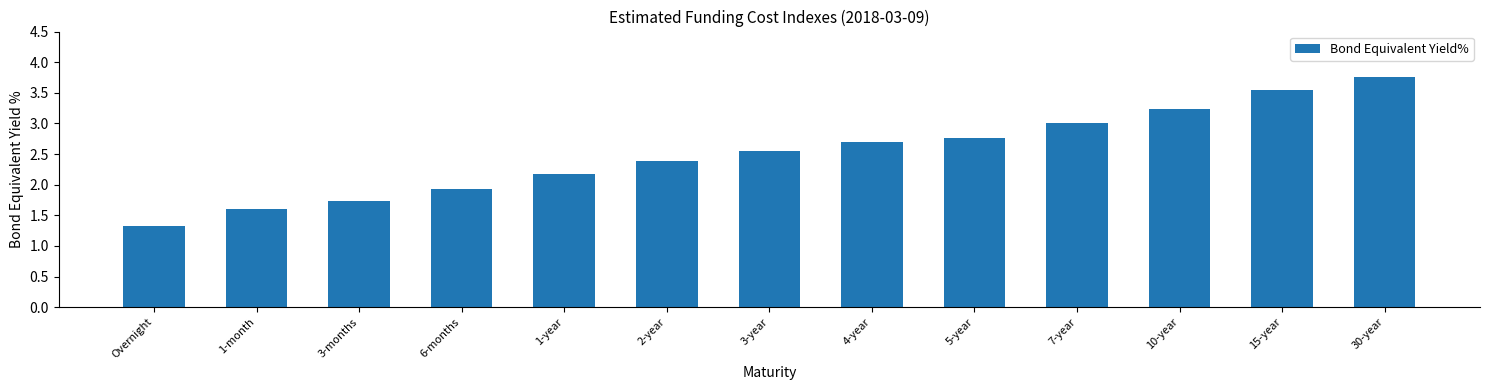

What is the label of the 6th bar from the left?

2-year